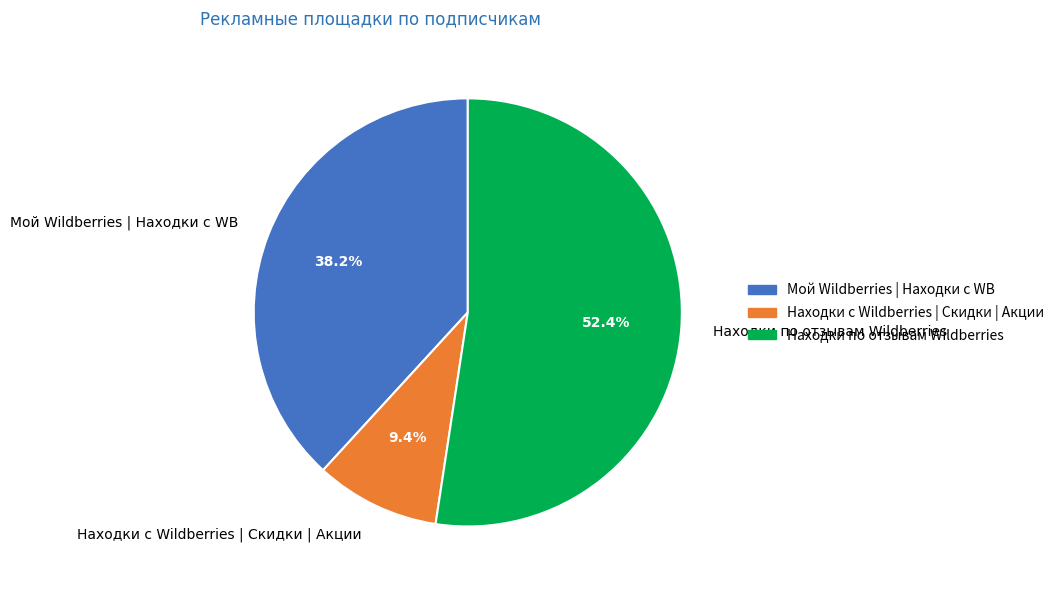

To the nearest percent, what is the difference between the largest and smallest slice percentages?

43%